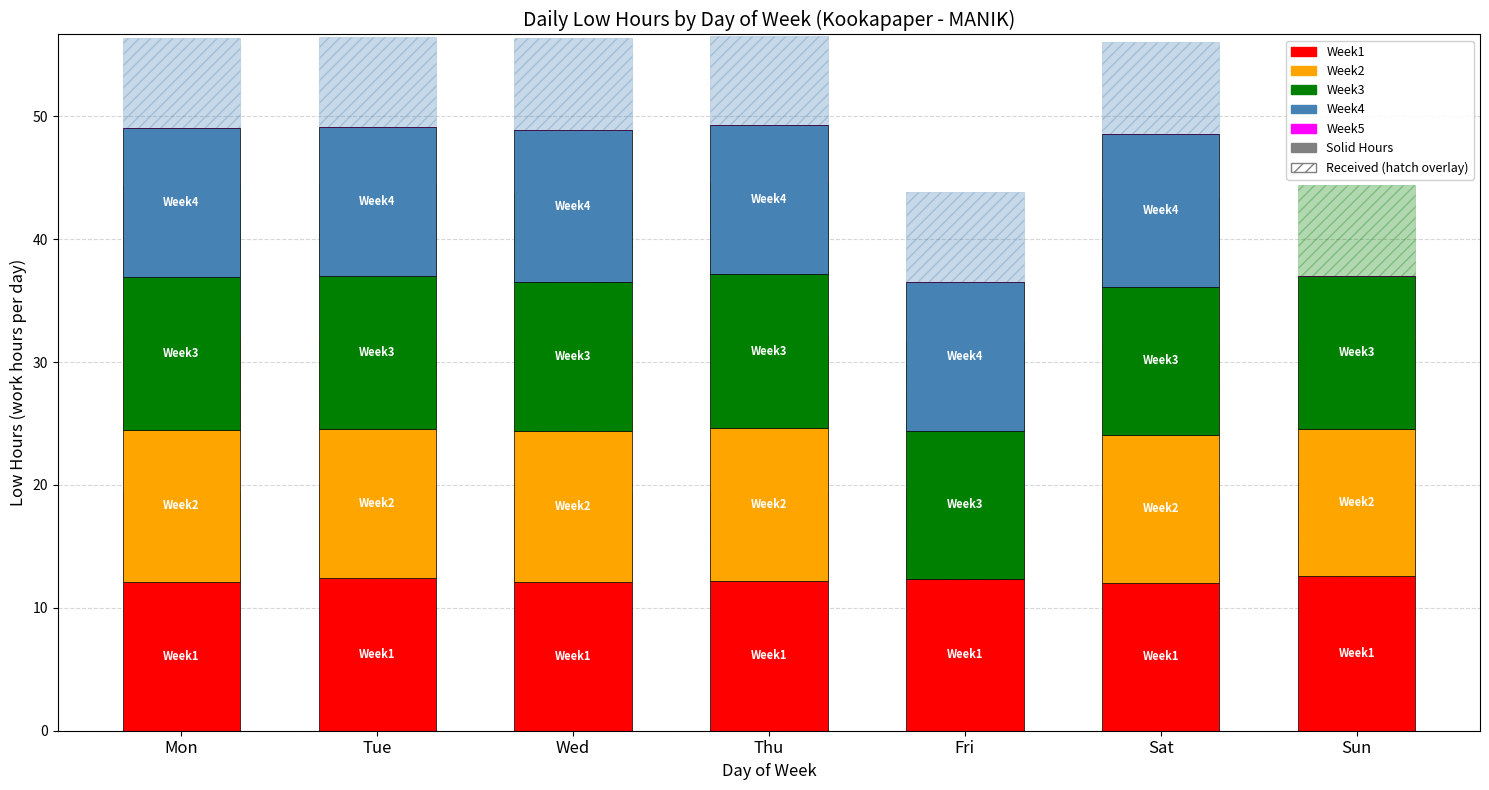

How many values in Week4_Low are above zero?

6